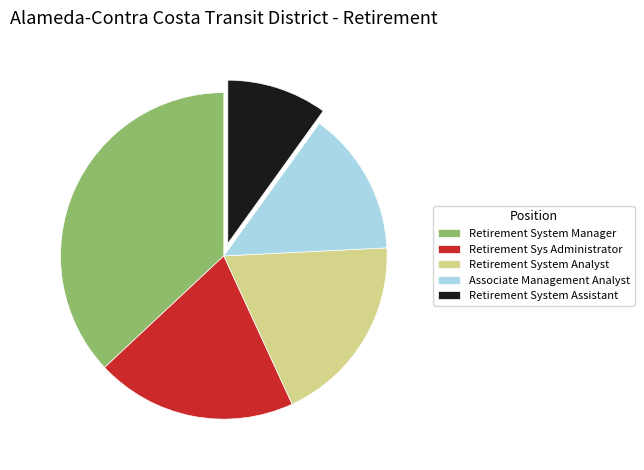

What is the ratio of the value at Retirement System Analyst to the value at Associate Management Analyst?

1.3